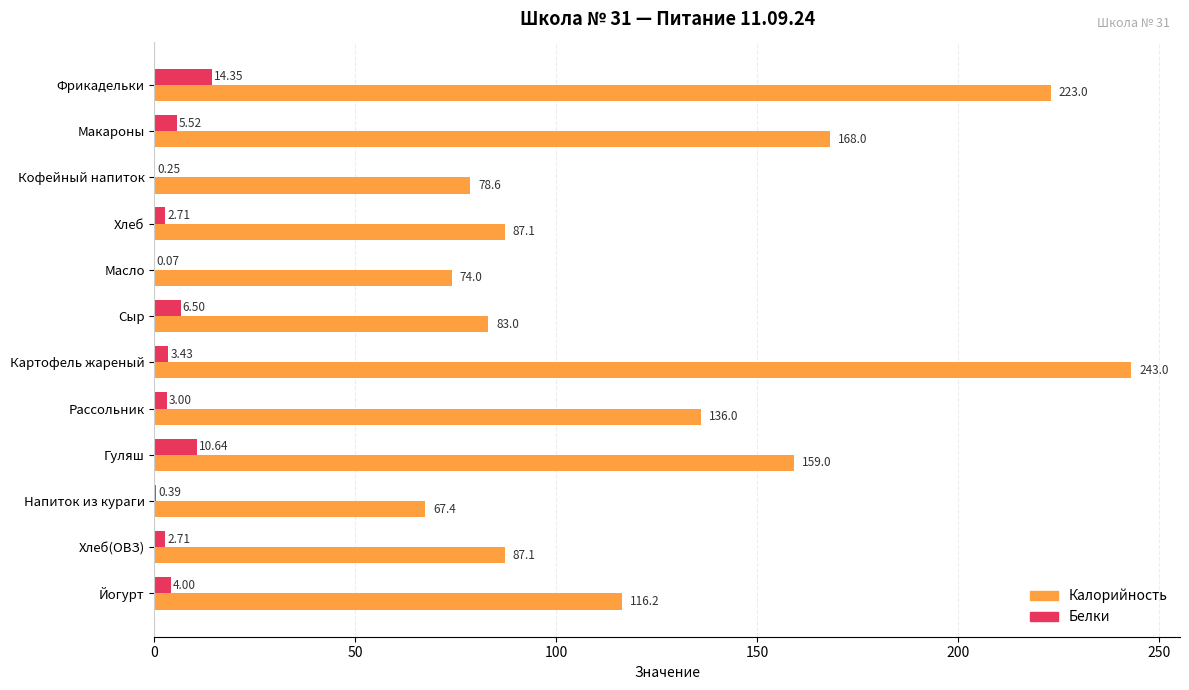

What are all the series names shown in the legend?

Калорийность, Белки